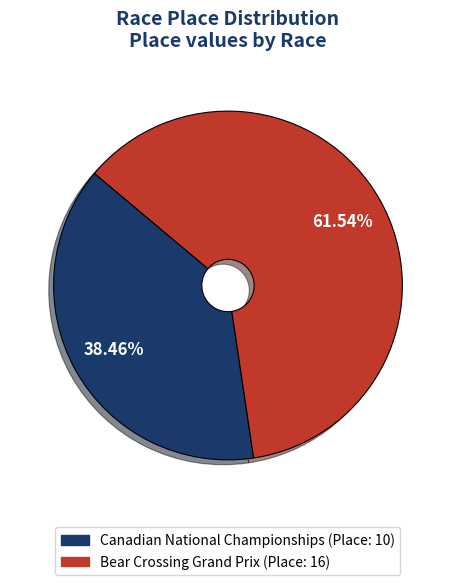

What is the largest slice in the pie chart?

Bear Crossing Grand Prix